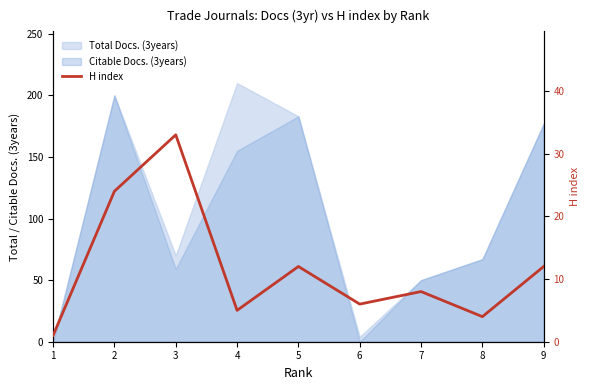

List the labels in order of value, largest first.

3, 2, 5, 9, 7, 6, 4, 8, 1